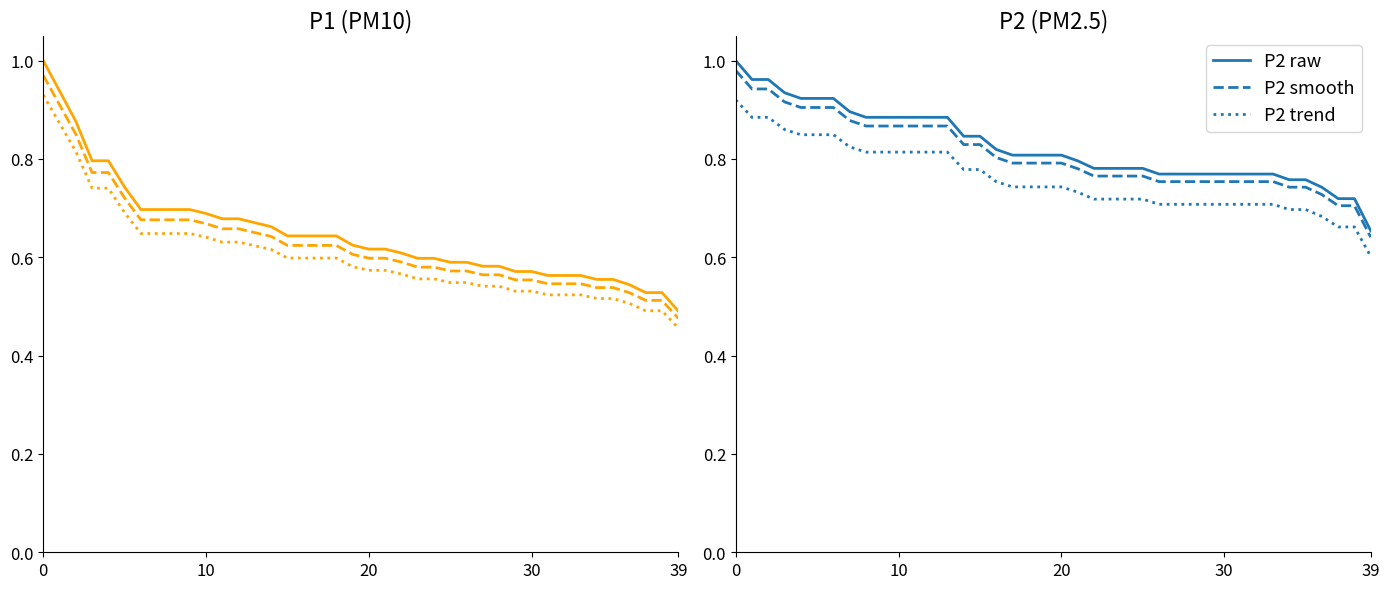

Which has a higher value, 36 or 21?

21